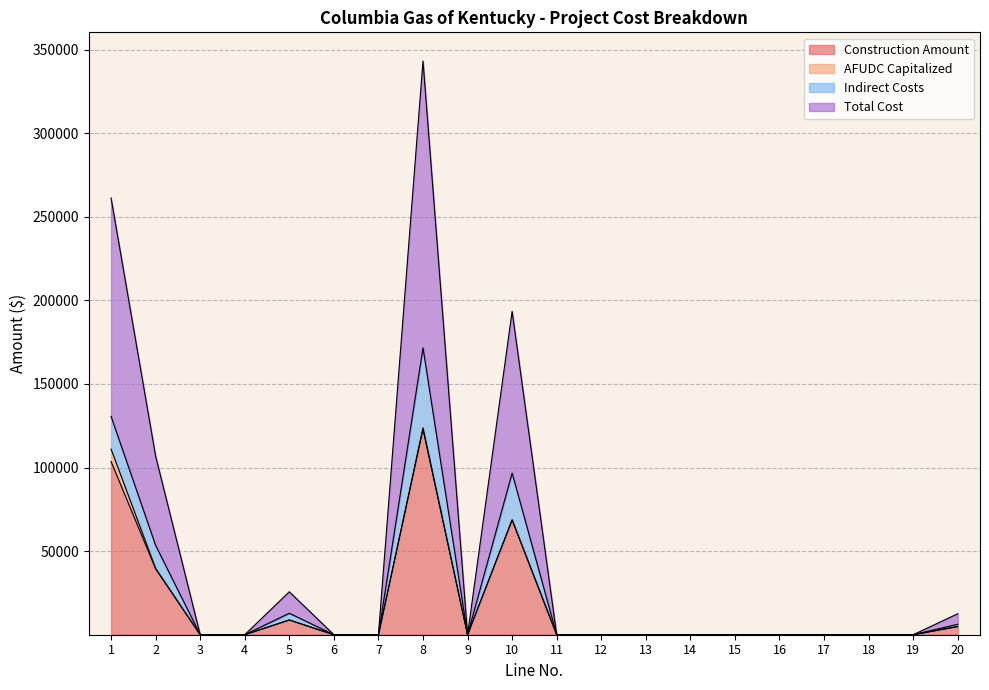

The value of Construction Amount at 11 is 0.0. True or false?

True